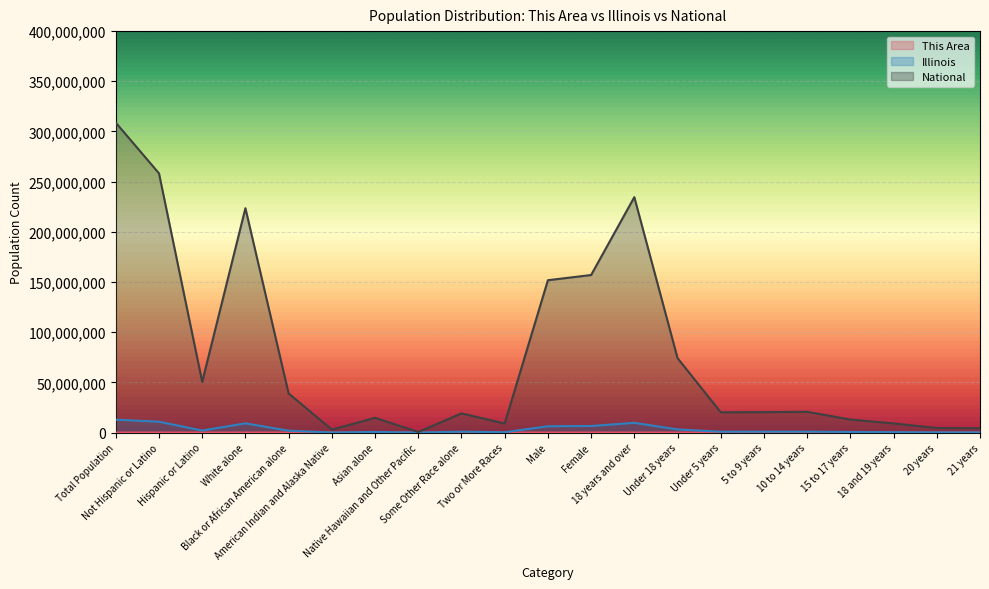

The value of National at American Indian and Alaska Native is 4767875. True or false?

False